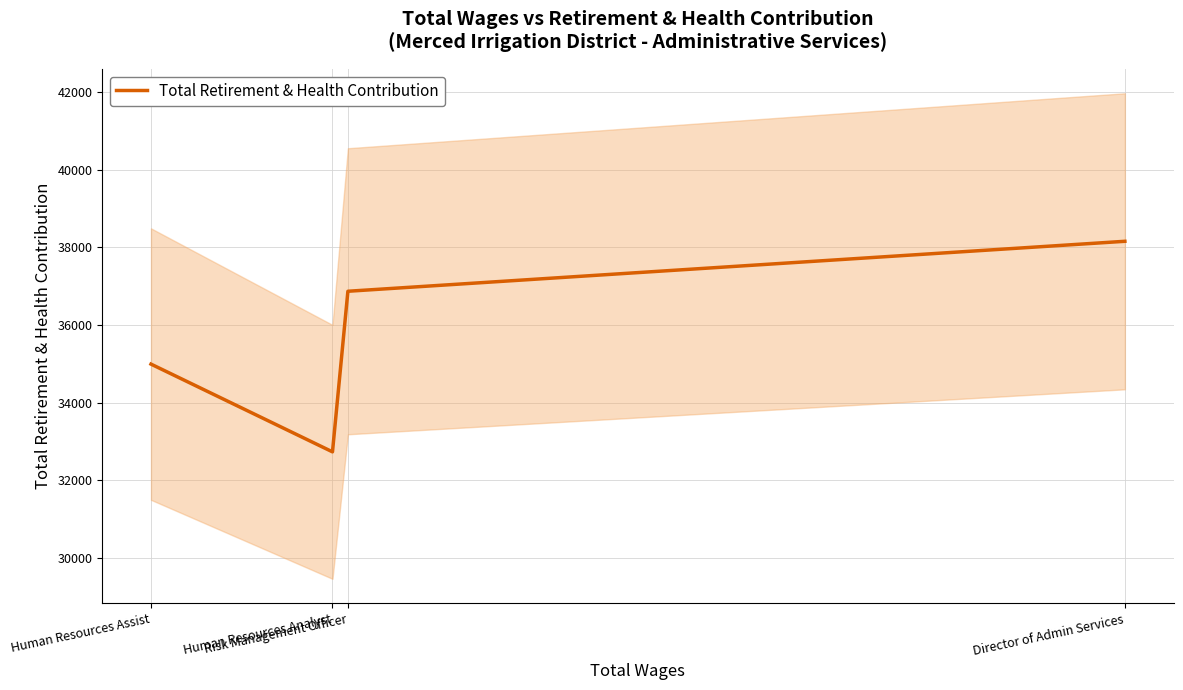

Which label corresponds to the smallest value in the chart?

Human Resources Analyst